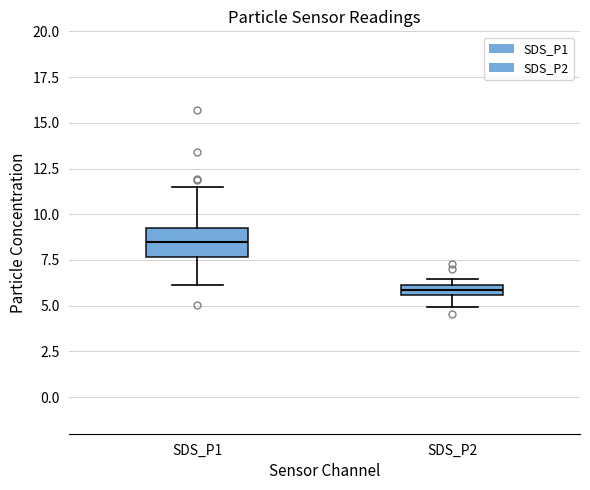

Which box has the lowest median line?

SDS_P2